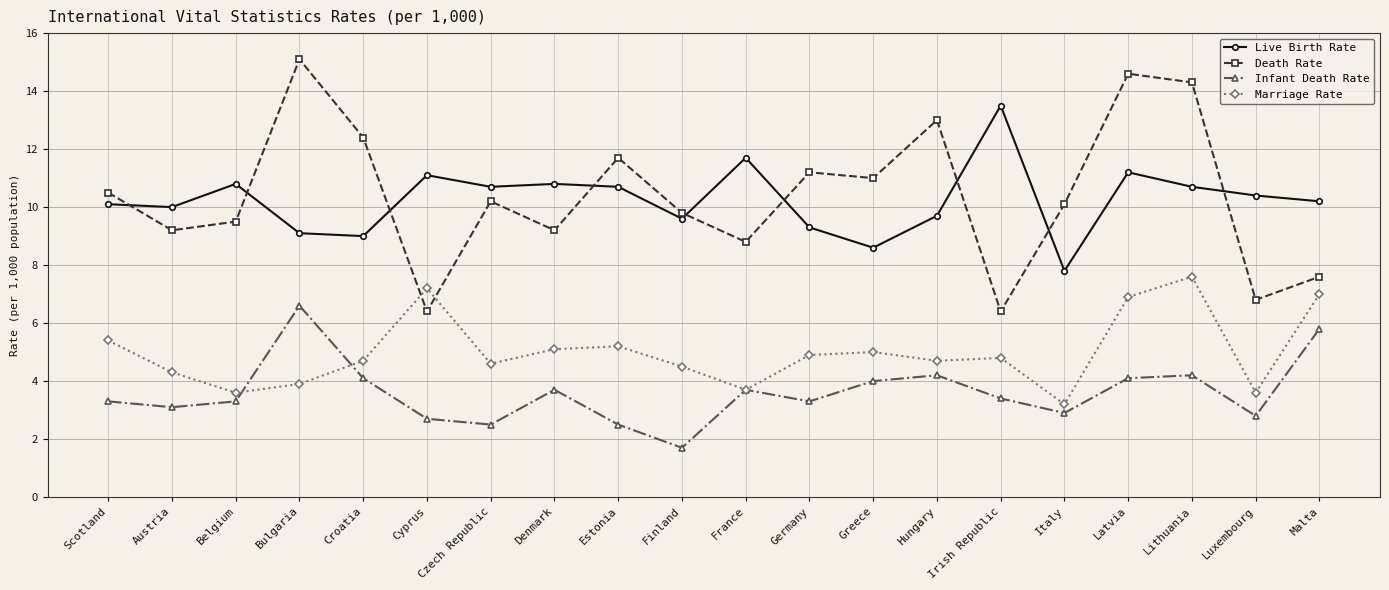

True or false: Infant Death Rate and Live Birth Rate cross at least once.

False